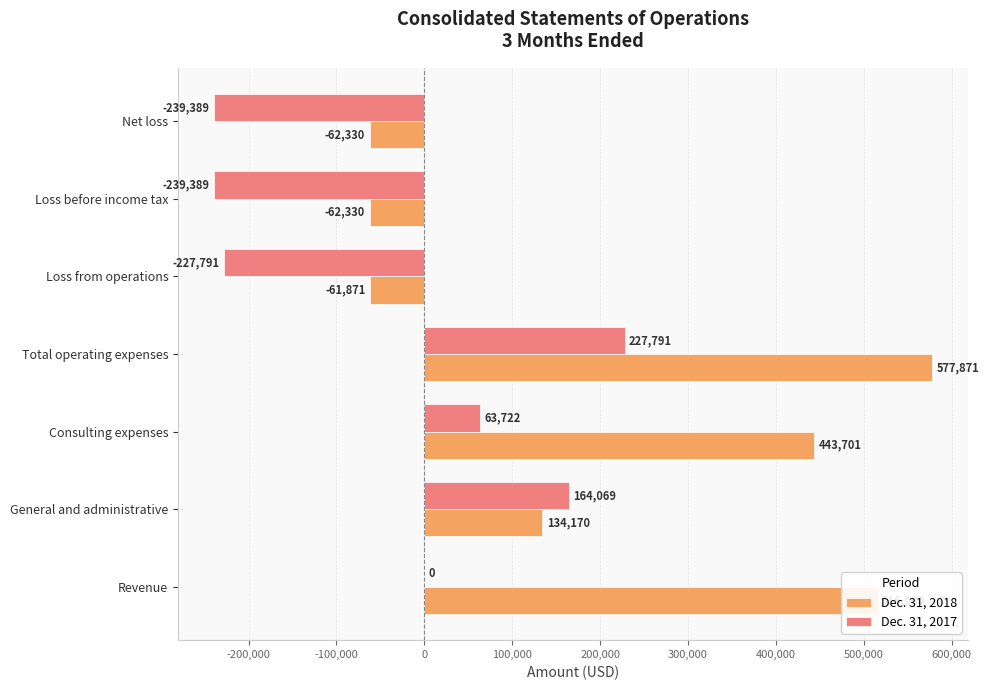

Where is Dec. 31, 2017 nearest to the value -5799?

Revenue